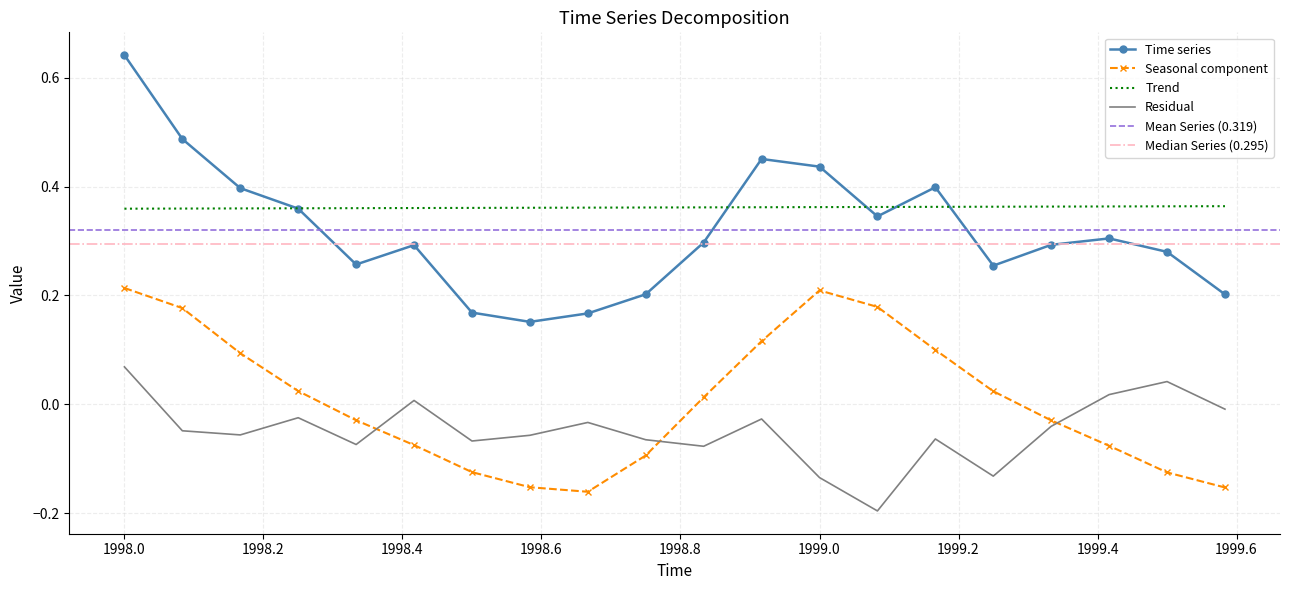

The Time series series shows 0.2 at 1998.0. True or false?

False